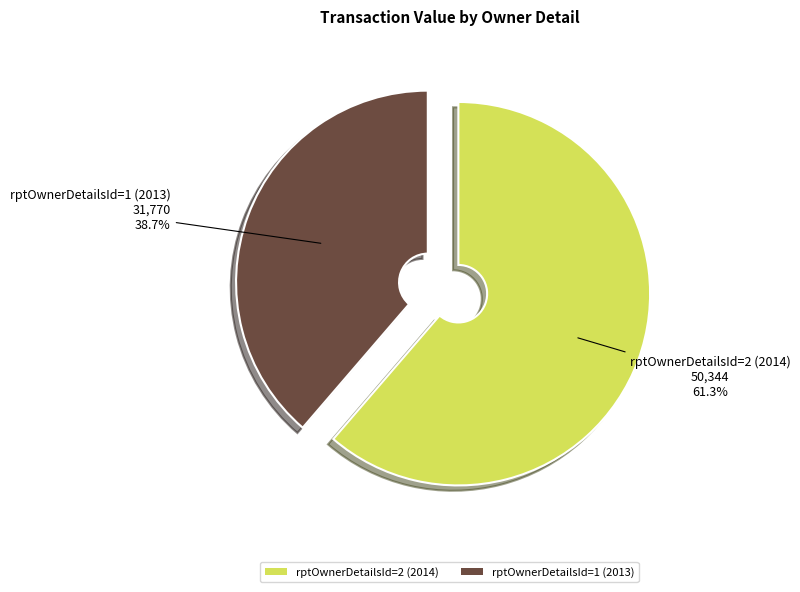

Rank the categories by value from highest to lowest.

rptOwnerDetailsId=2 (2014), rptOwnerDetailsId=1 (2013)